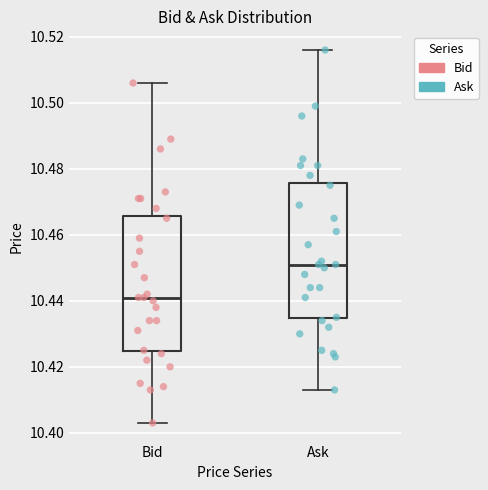

Which box's median line is the lowest?

Bid